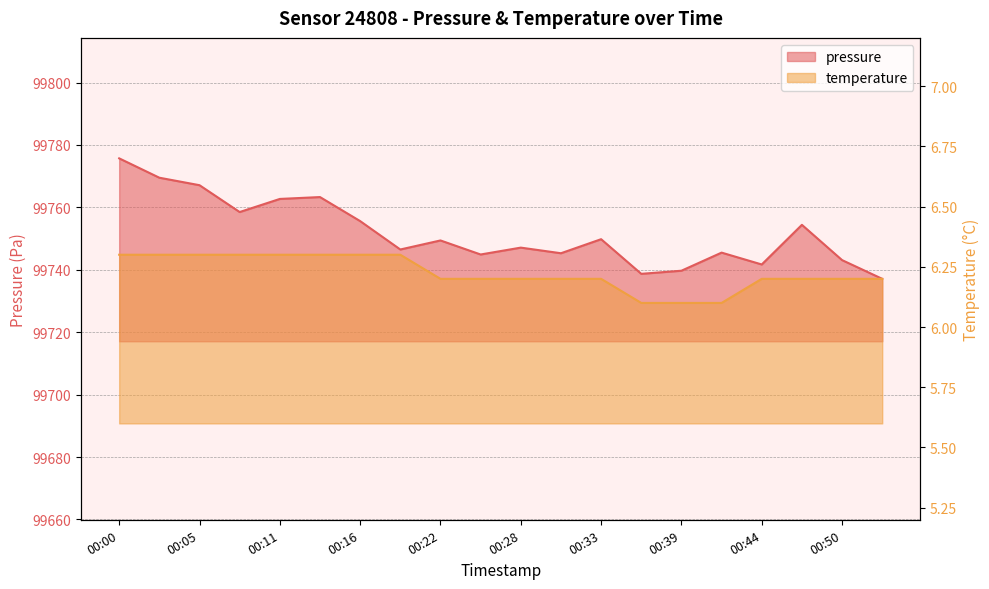

Reading right to left, what are all the values shown in this chart?

pressure: 00:53=99737.1	00:50=99743.1	00:47=99754.4	00:44=99741.7	00:42=99745.5	00:39=99739.7	00:36=99738.7	00:33=99749.8	00:30=99745.3	00:28=99747.1	00:25=99744.9	00:22=99749.4	00:19=99746.5	00:16=99755.6	00:14=99763.3	00:11=99762.7	00:08=99758.5	00:05=99767.1	00:02=99769.5	00:00=99775.7
temperature: 00:53=6.2	00:50=6.2	00:47=6.2	00:44=6.2	00:42=6.1	00:39=6.1	00:36=6.1	00:33=6.2	00:30=6.2	00:28=6.2	00:25=6.2	00:22=6.2	00:19=6.3	00:16=6.3	00:14=6.3	00:11=6.3	00:08=6.3	00:05=6.3	00:02=6.3	00:00=6.3